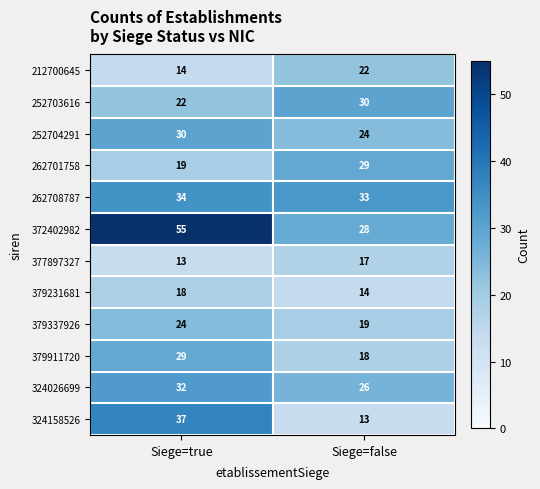

Is it true that 379231681 equals 9 at Siege=false?

False